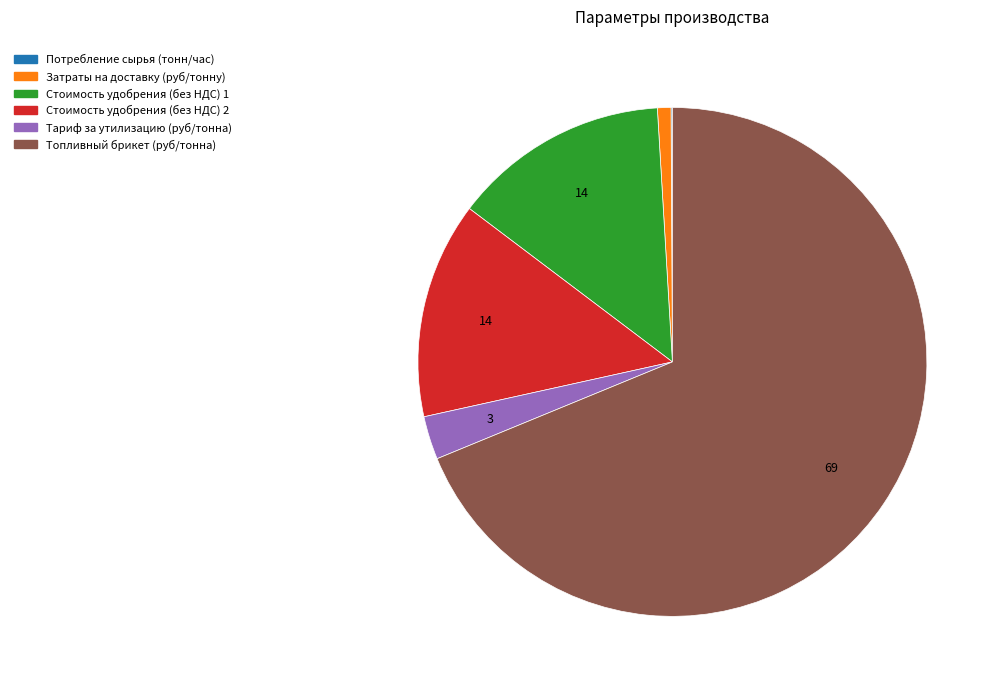

Which slice is the largest?

Топливный брикет (руб/тонна)